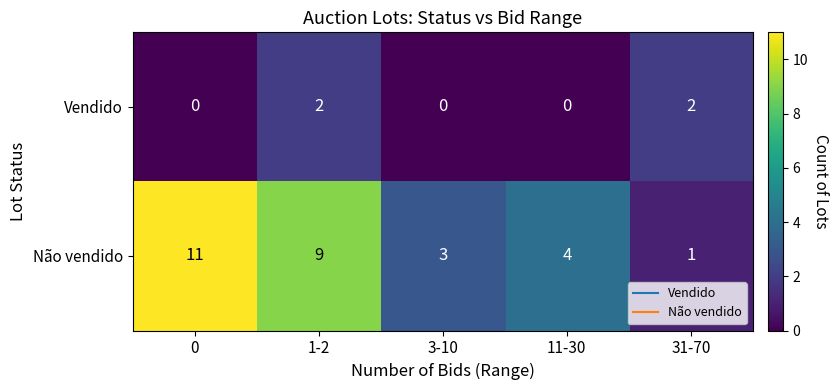

Reading right to left, extract all data points from this chart.

Vendido: 31-70=2	11-30=0	3-10=0	1-2=2	0=0
Não vendido: 31-70=1	11-30=4	3-10=3	1-2=9	0=11